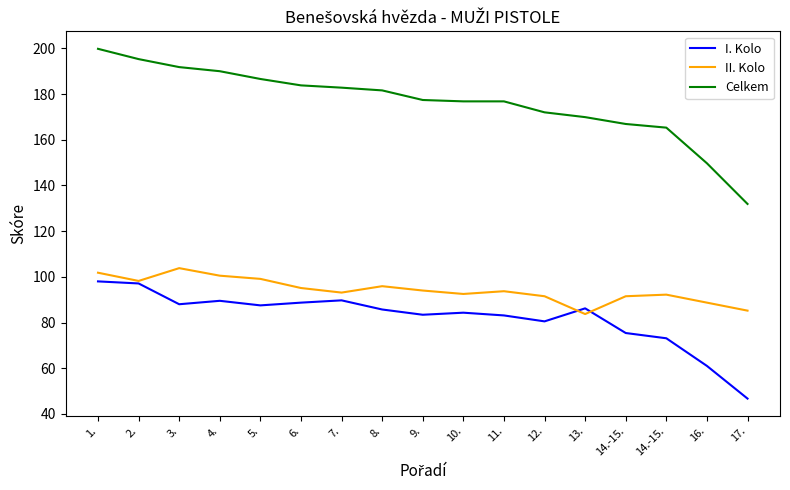

What are all the series names shown in the legend?

I. Kolo, II. Kolo, Celkem